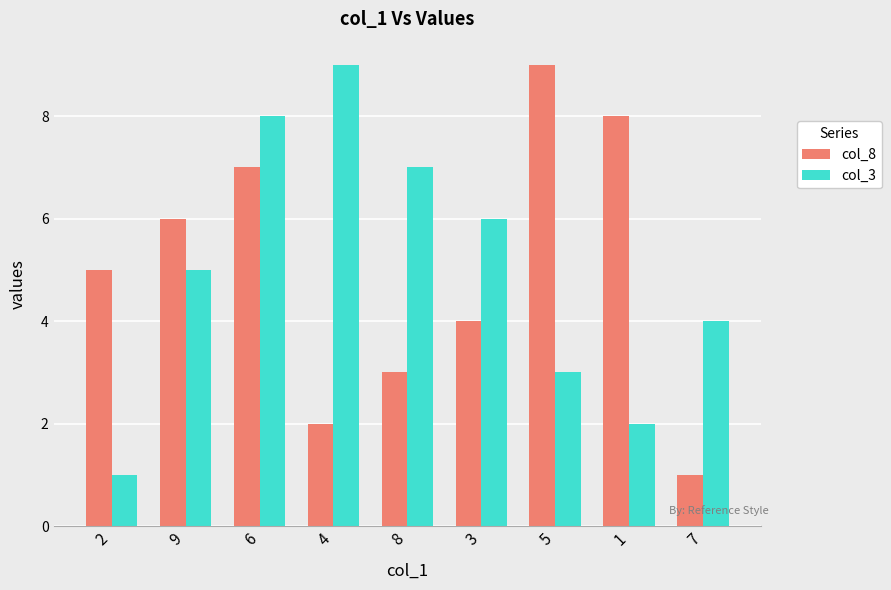

Count the number of categories in the chart.

9